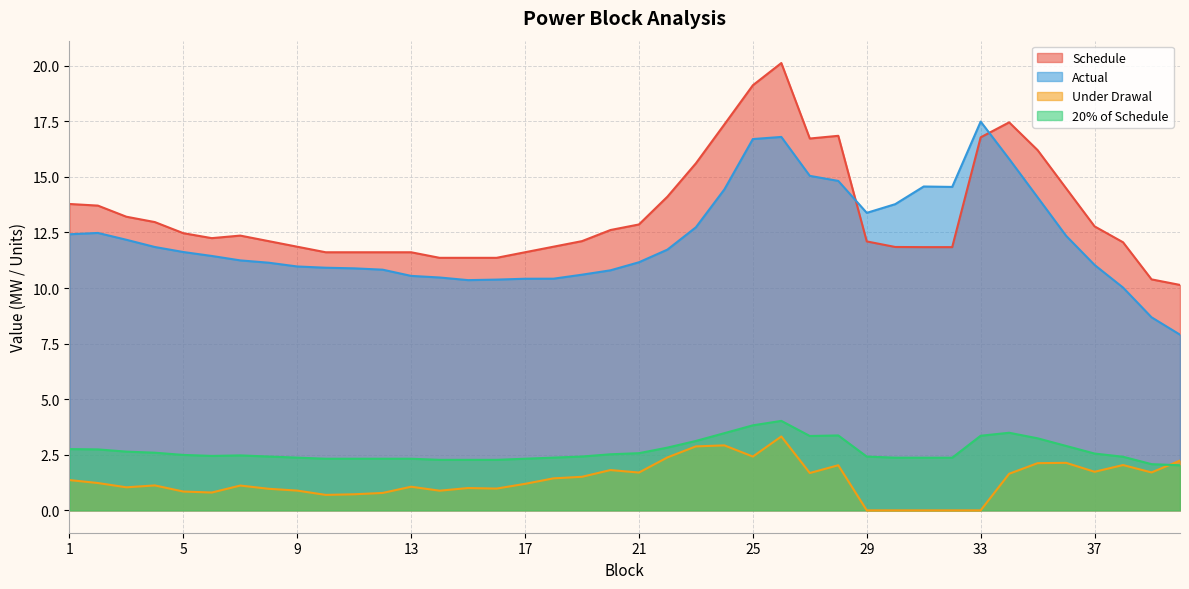

Does the chart display data point markers on the line(s)?

No